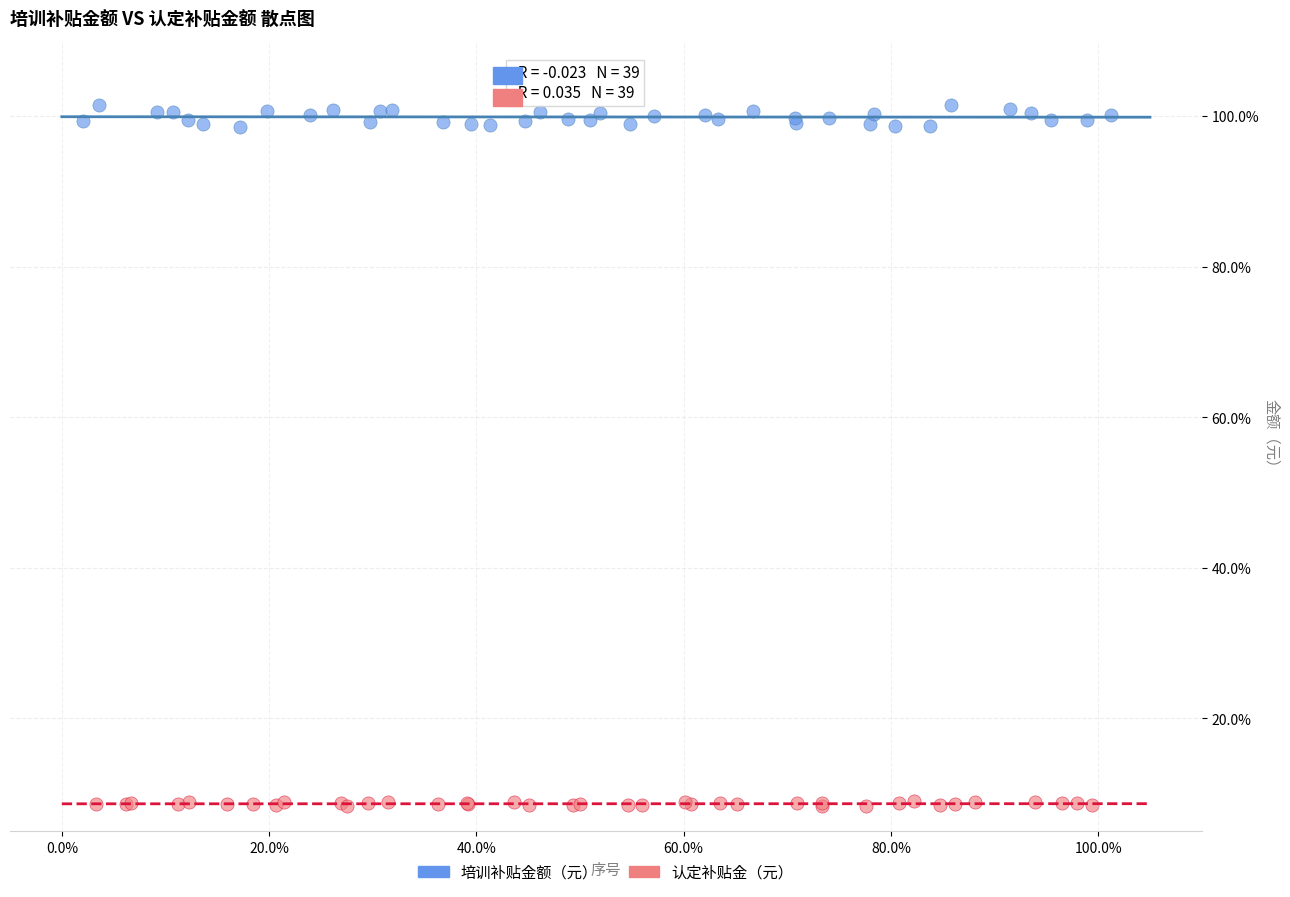

What are all the series names shown in the legend?

培训补贴金额（元）, 认定补贴金（元）